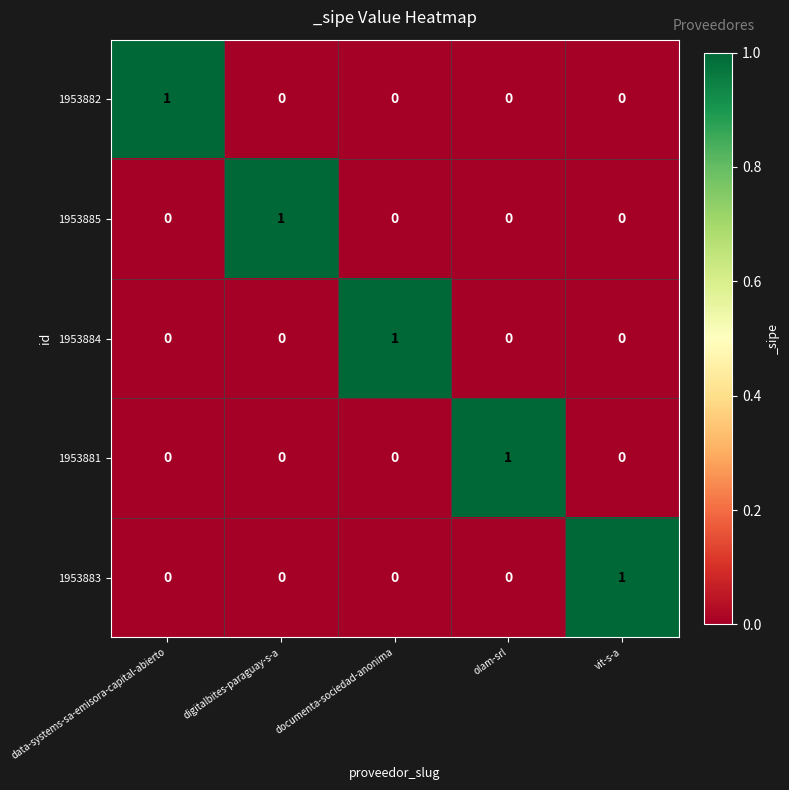

At how many categories does at least one series exceed 0?

5